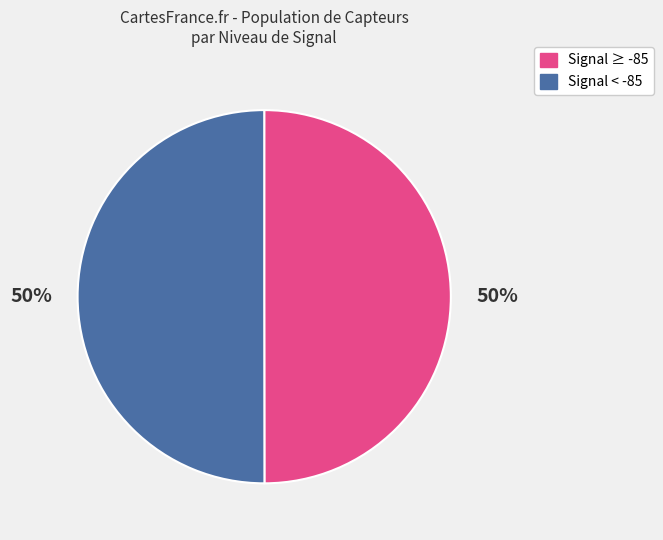

To the nearest percent, what is the average slice percentage?

50%